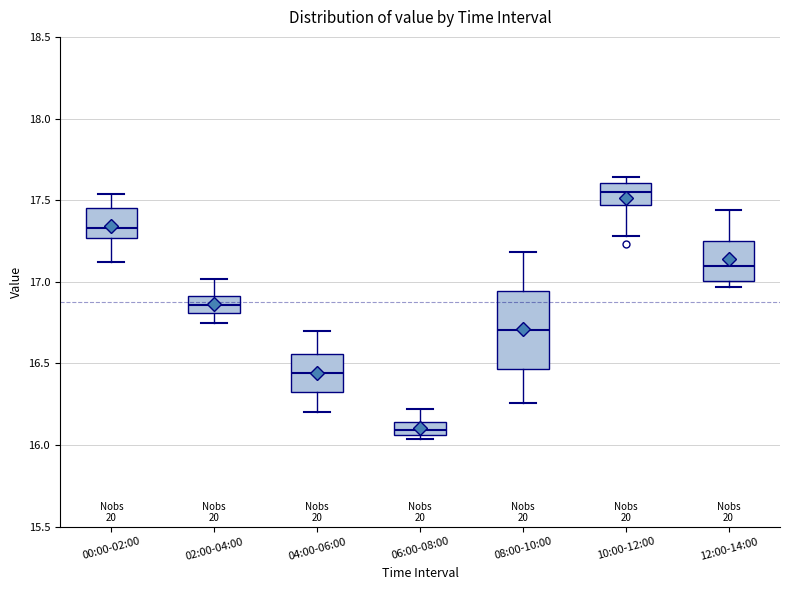

Reading left to right, transcribe this box plot: for each box, give where its median line is, the range the box spans, and where its two whiskers end, as read against the y-axis. The values are not printed on the chart, so give them approximately, as read against the axis.

00:00-02:00: median 17.35, box 17.25 to 17.45, whiskers 17.10 to 17.55
02:00-04:00: median 16.85, box 16.80 to 16.90, whiskers 16.75 to 17.00
04:00-06:00: median 16.45, box 16.30 to 16.55, whiskers 16.20 to 16.70
06:00-08:00: median 16.10, box 16.05 to 16.15, whiskers 16.05 (just below the box's lower edge) to 16.20
08:00-10:00: median 16.70, box 16.45 to 16.95, whiskers 16.25 to 17.20
10:00-12:00: median 17.55, box 17.45 to 17.60, whiskers 17.30 to 17.65
12:00-14:00: median 17.10, box 17.00 to 17.25, whiskers 16.95 to 17.45